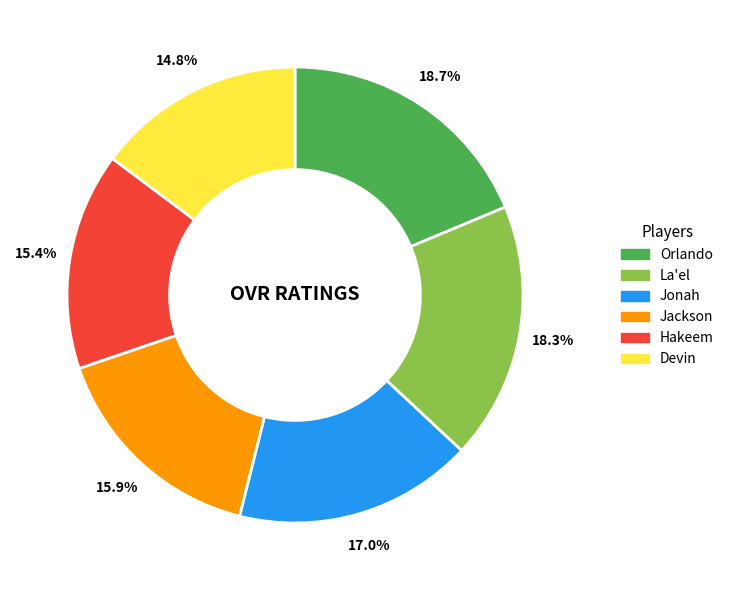

What is the ratio of the value at Orlando to the value at Devin?

1.3